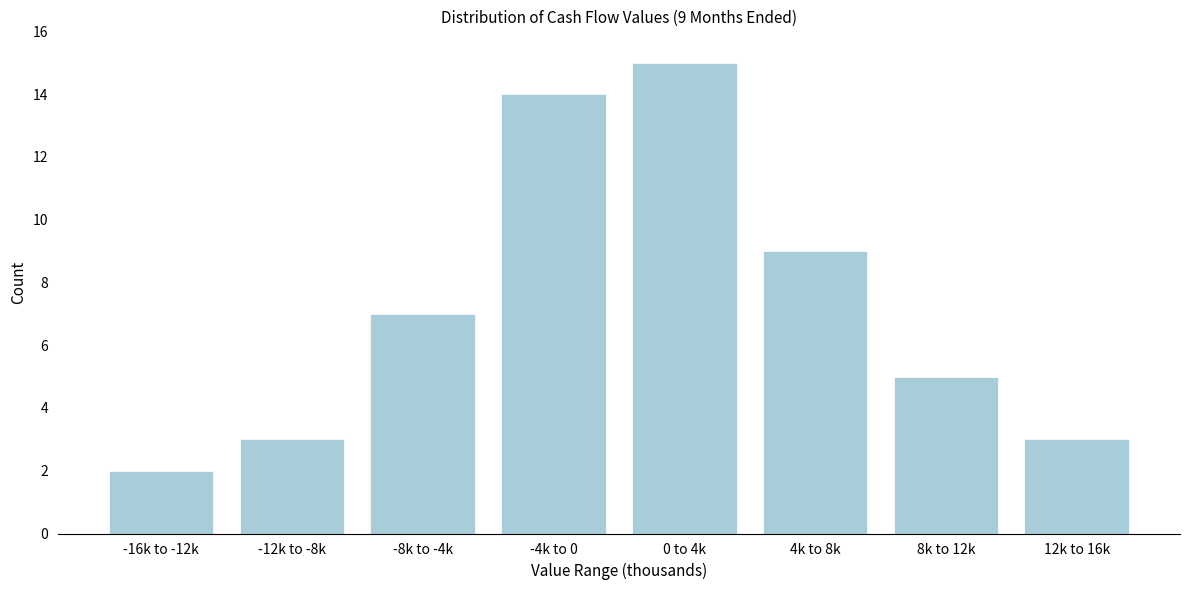

Reading left to right, transcribe all the data shown in this chart.

-16k to -12k=2	-12k to -8k=3	-8k to -4k=7	-4k to 0=14	0 to 4k=15	4k to 8k=9	8k to 12k=5	12k to 16k=3